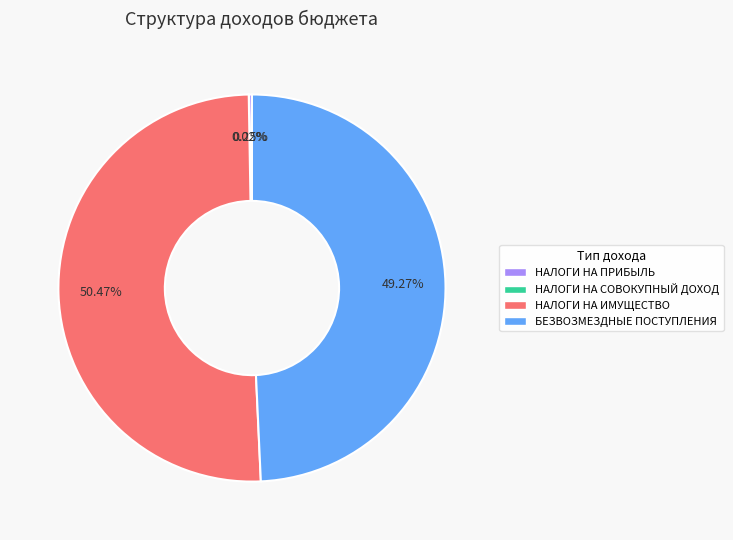

Is there any slice that represents more than half of the pie?

Yes